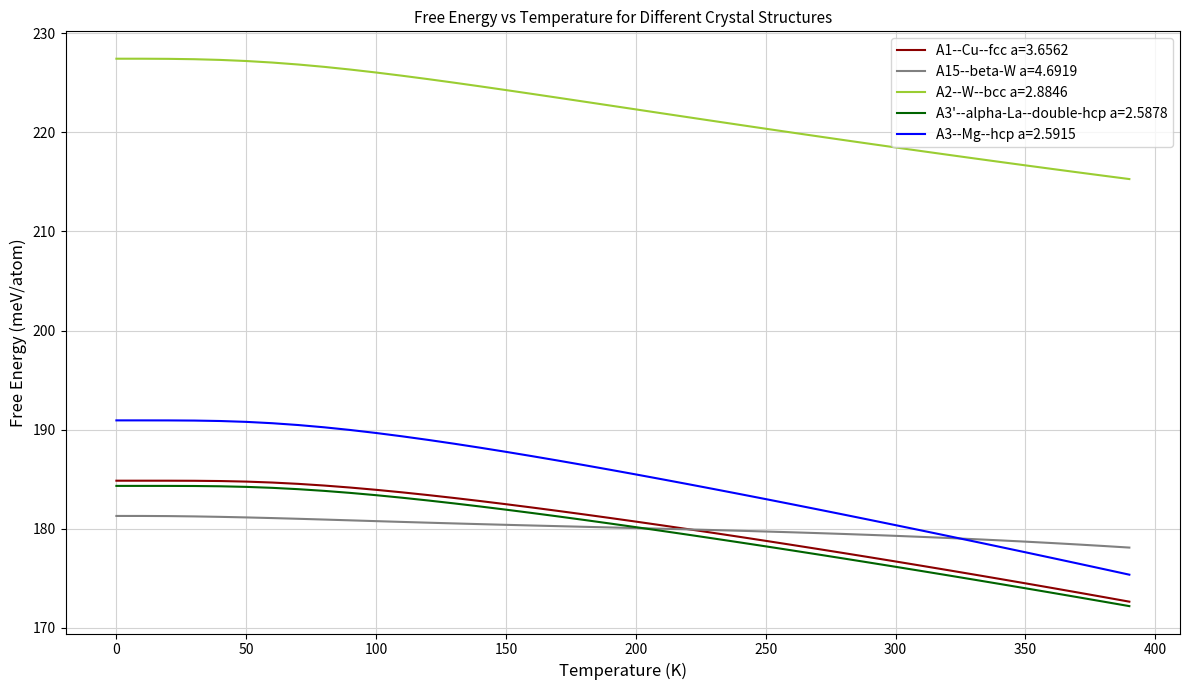

What is the minimum value shown in the chart?

172.2